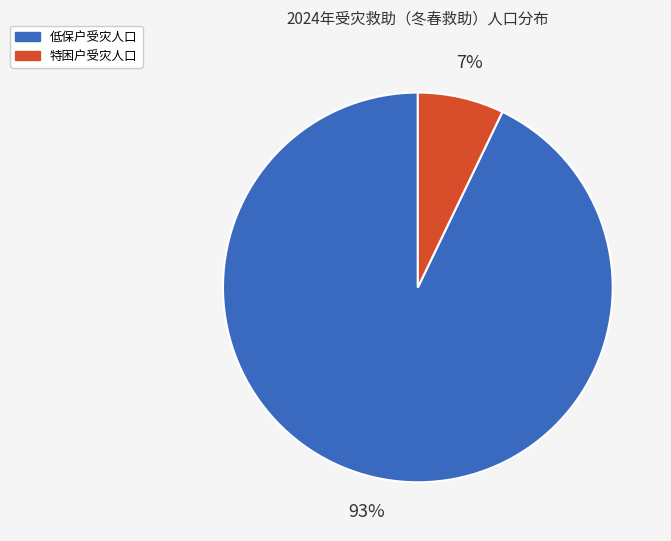

To the nearest percent, what is the average slice percentage?

50%